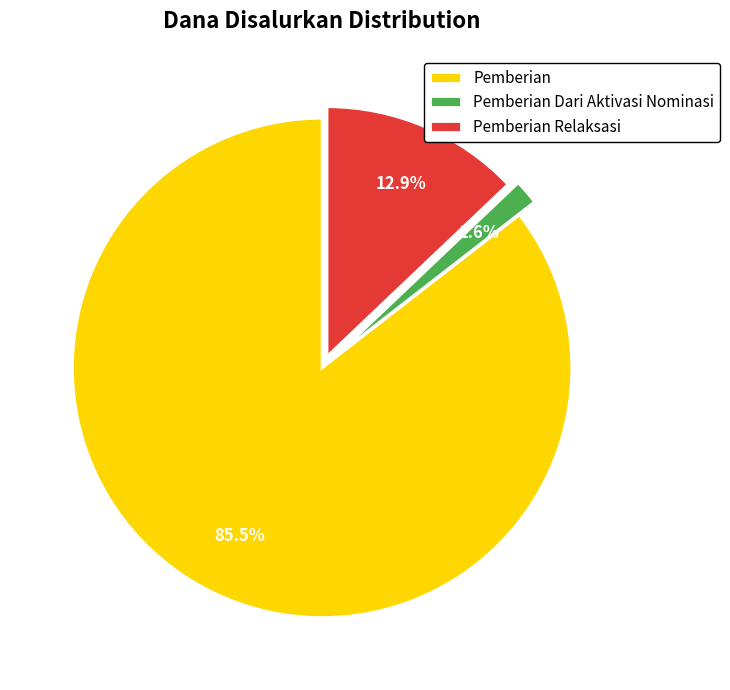

Is there any slice that represents more than half of the pie?

Yes